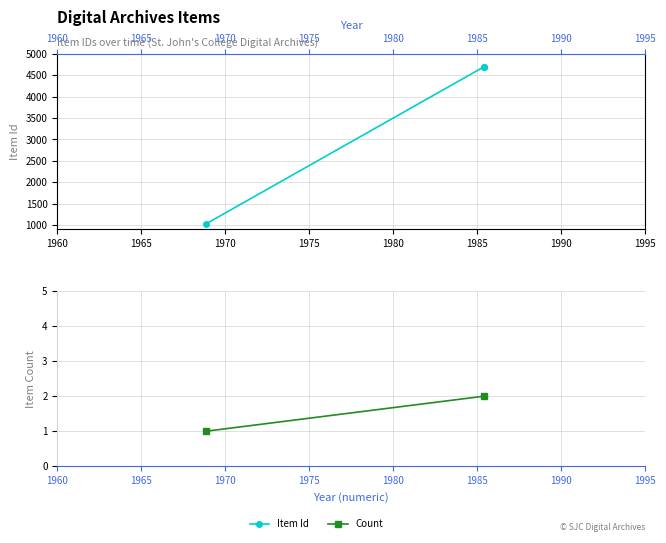

Which has a higher value, 1985-05 or 1968-10?

1985-05